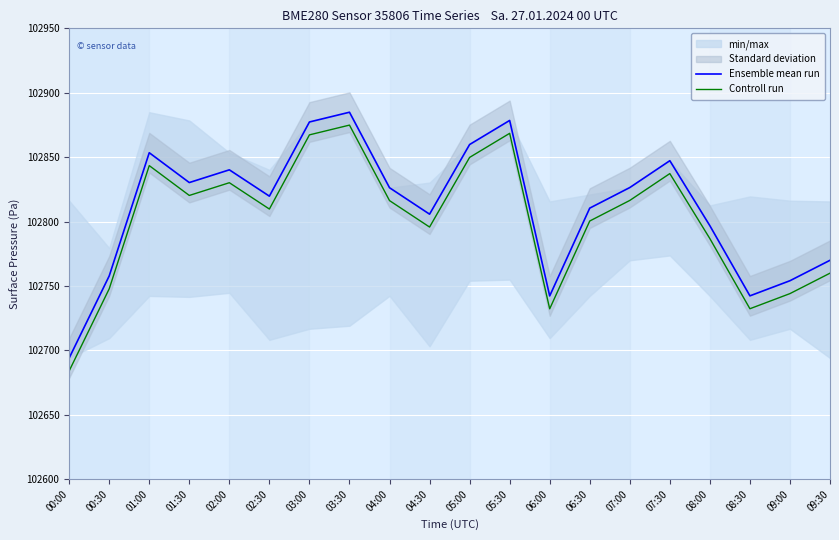

True or false: Controll run has a value of 50188.9 at 04:30.

False